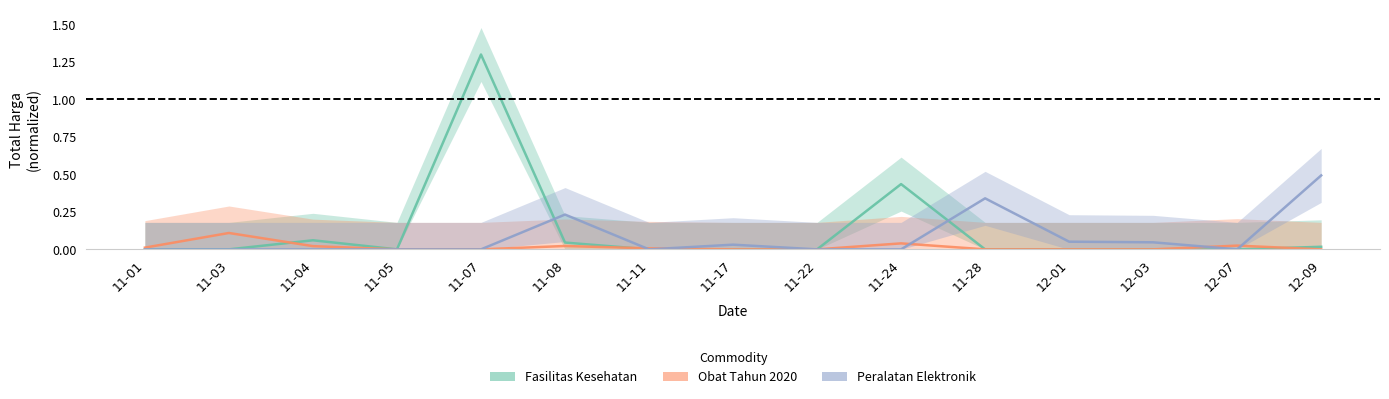

At which label is Obat Tahun 2020 closest to 0?

11-05